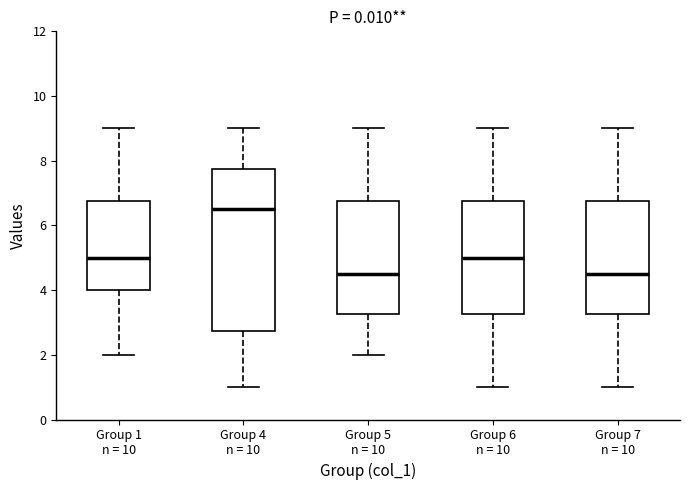

Reading left to right, read every box against the y-axis: the position of its median line, the range the box covers, and the ends of its whiskers. The values are not printed on the chart, so give them approximately, as read against the axis.

Group 1 n = 10: median 5.0, box 4.0 to 6.8, whiskers 2.0 to 9.0
Group 4 n = 10: median 6.6, box 2.8 to 7.8, whiskers 1.0 to 9.0
Group 5 n = 10: median 4.6, box 3.2 to 6.8, whiskers 2.0 to 9.0
Group 6 n = 10: median 5.0, box 3.2 to 6.8, whiskers 1.0 to 9.0
Group 7 n = 10: median 4.6, box 3.2 to 6.8, whiskers 1.0 to 9.0